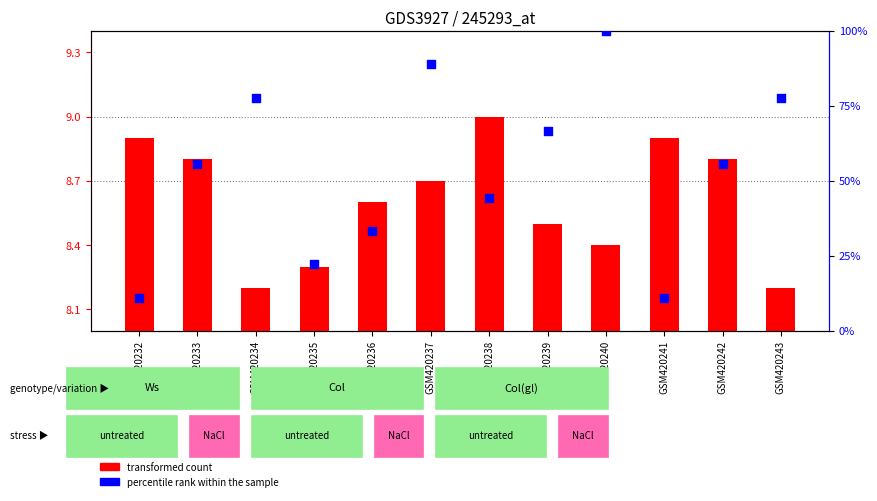

Is the value of transformed count at GSM420232 greater than the value of percentile rank within the sample at GSM420237?

No